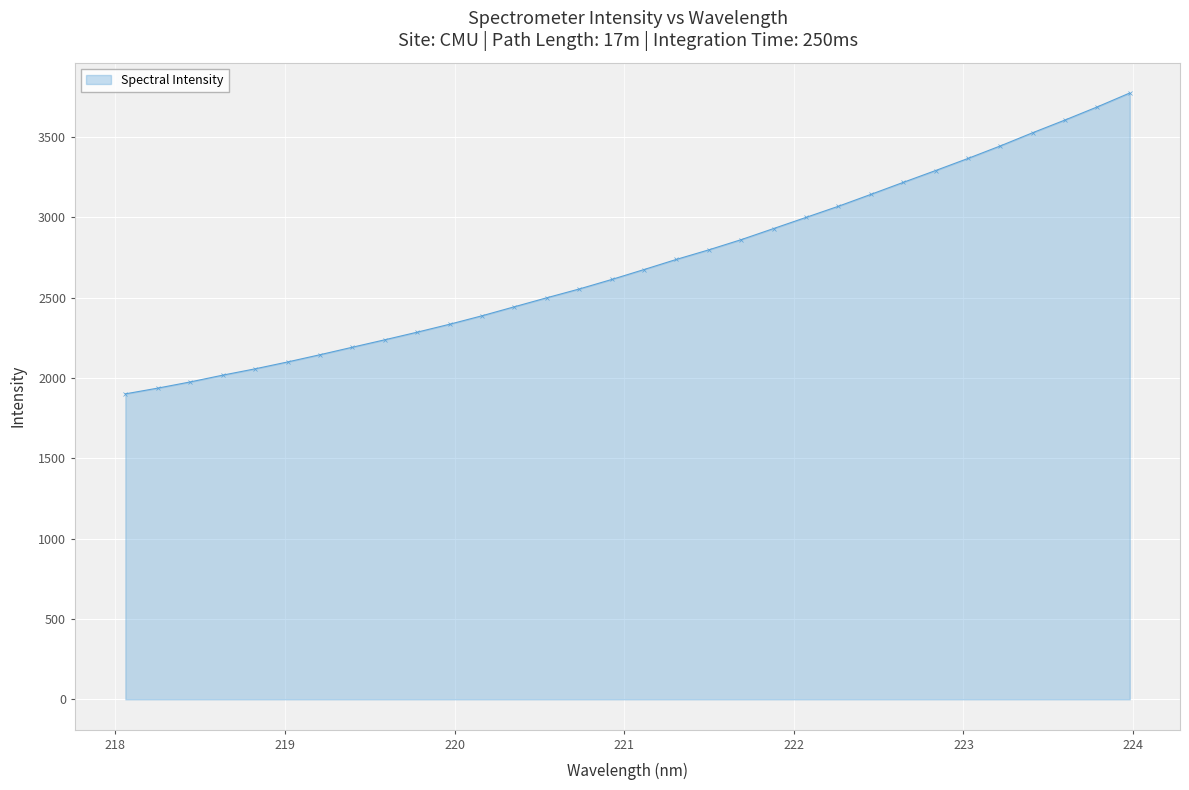

What is the value of the 21st point from the left?

2929.4